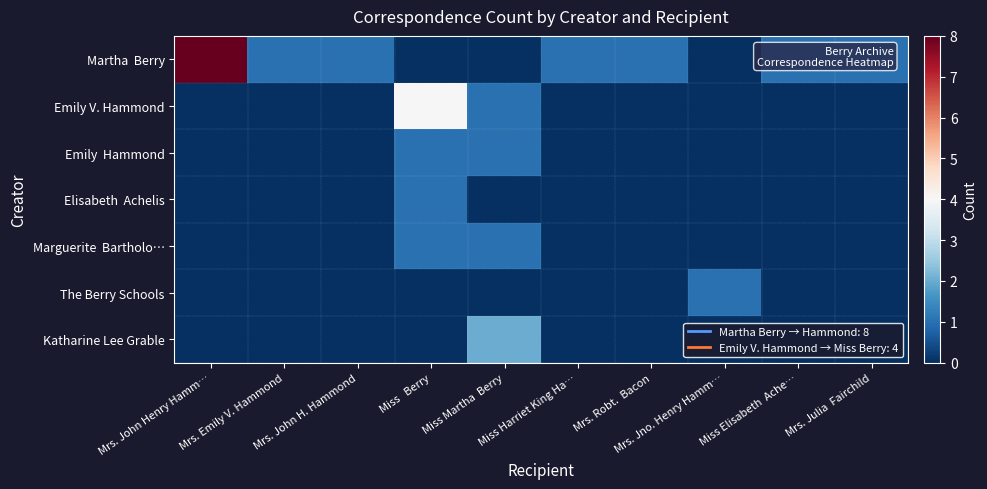

At how many categories does at least one series exceed 6?

1